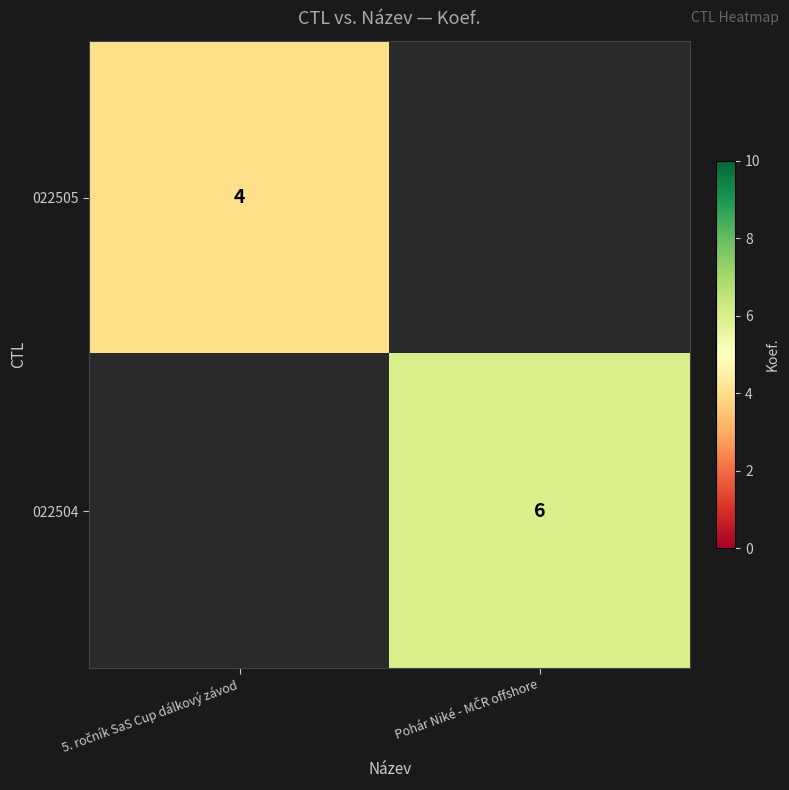

How many positive values does the 022504 series have?

1